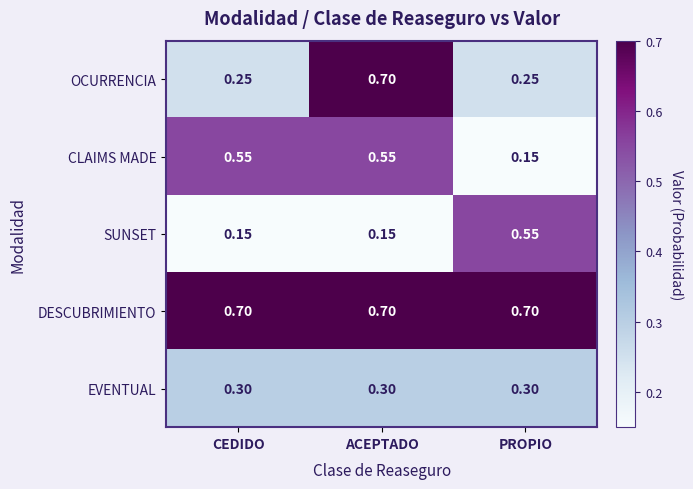

At which category is the sum across all series the highest?

ACEPTADO